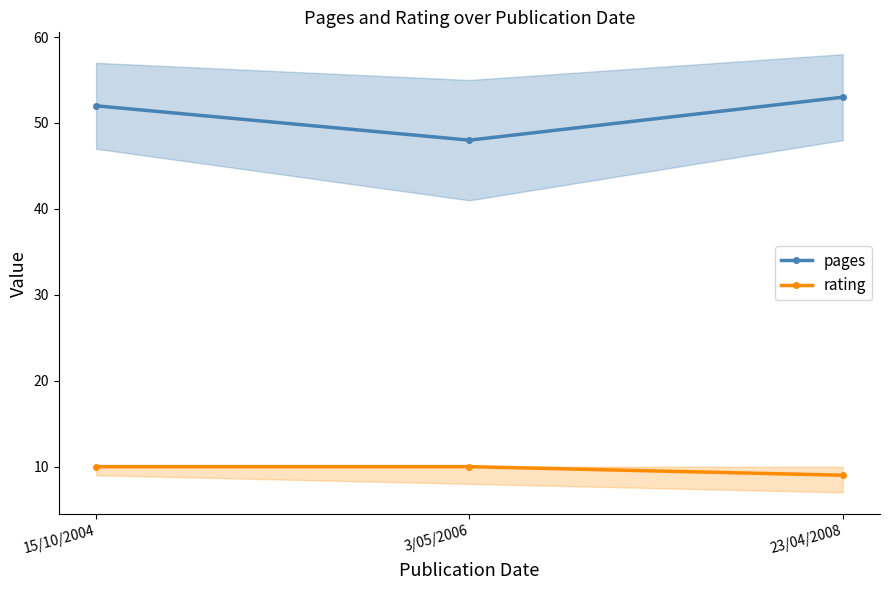

What is the minimum value for pages?

48